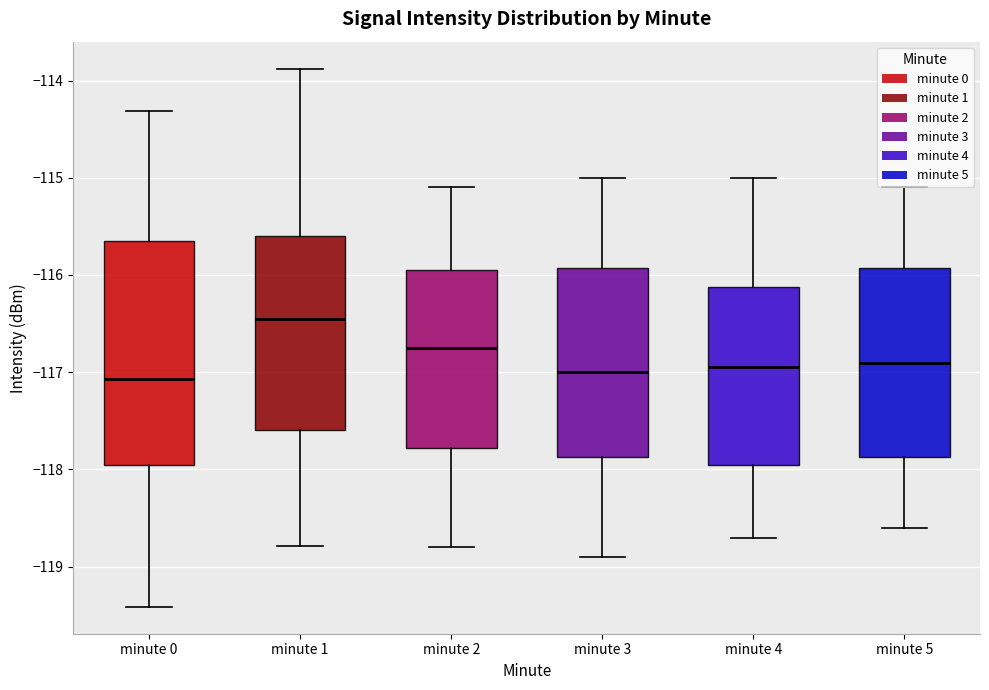

Reading left to right, transcribe this box plot: for each box, give where its median line is, the range the box spans, and where its two whiskers end, as read against the y-axis. The values are not printed on the chart, so give them approximately, as read against the axis.

minute 0: median -117.1, box -118.0 to -115.7, whiskers -119.4 to -114.3
minute 1: median -116.5, box -117.6 to -115.6, whiskers -118.8 to -113.9
minute 2: median -116.7, box -117.8 to -115.9, whiskers -118.8 to -115.1
minute 3: median -117.0, box -117.9 to -115.9, whiskers -118.9 to -115.0
minute 4: median -116.9, box -117.9 to -116.1, whiskers -118.7 to -115.0
minute 5: median -116.9, box -117.9 to -115.9, whiskers -118.6 to -115.1